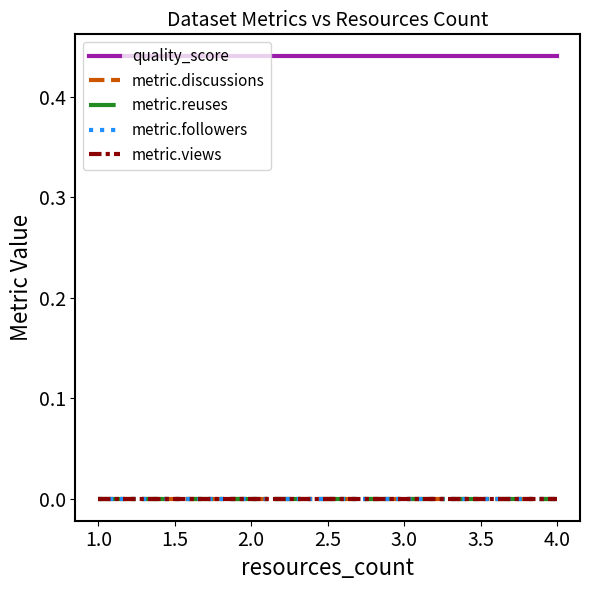

Which series has the largest total across all categories?

quality_score